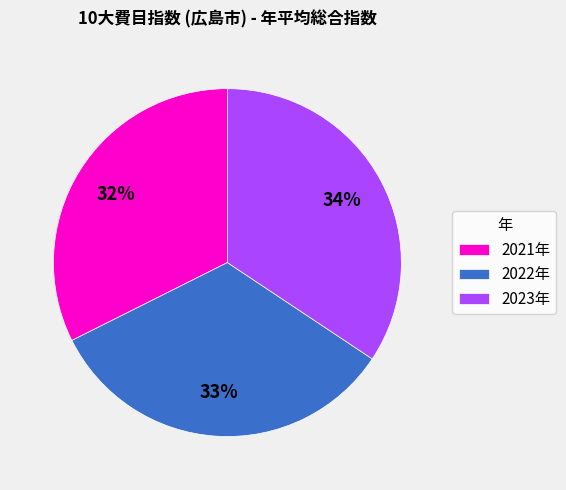

The 2022年 slice represents 47% of the pie. True or false?

False